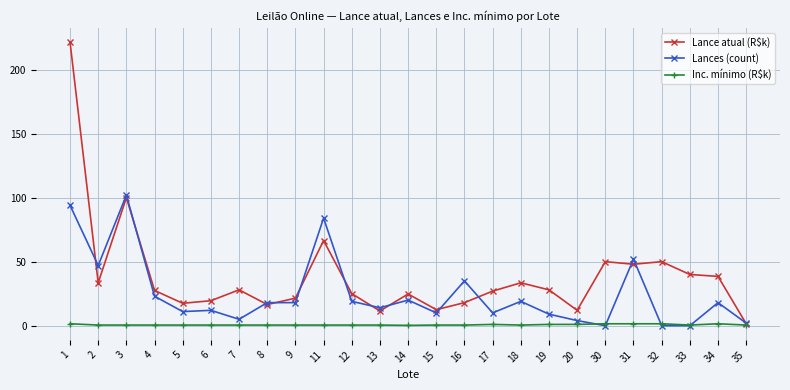

Which series has the largest total across all categories?

Lance atual (R$k)